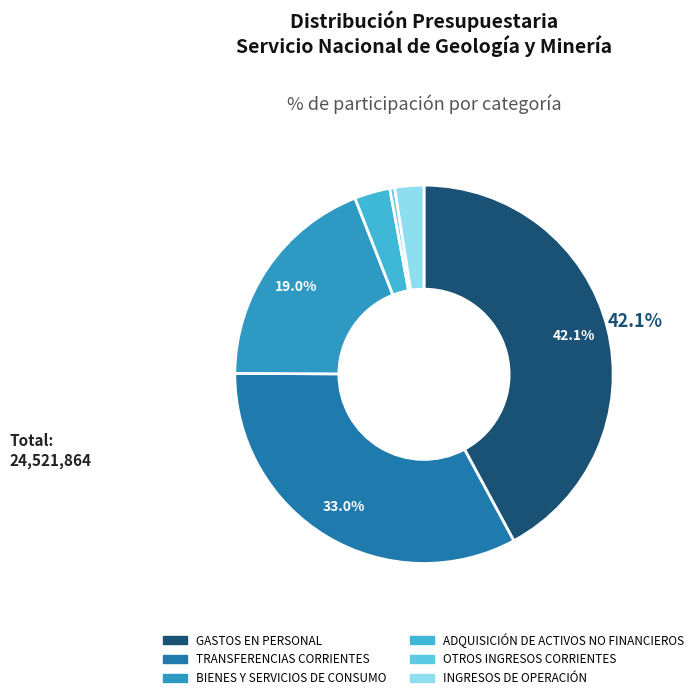

What percentage is the BIENES Y SERVICIOS DE CONSUMO slice, to the nearest percent?

19%